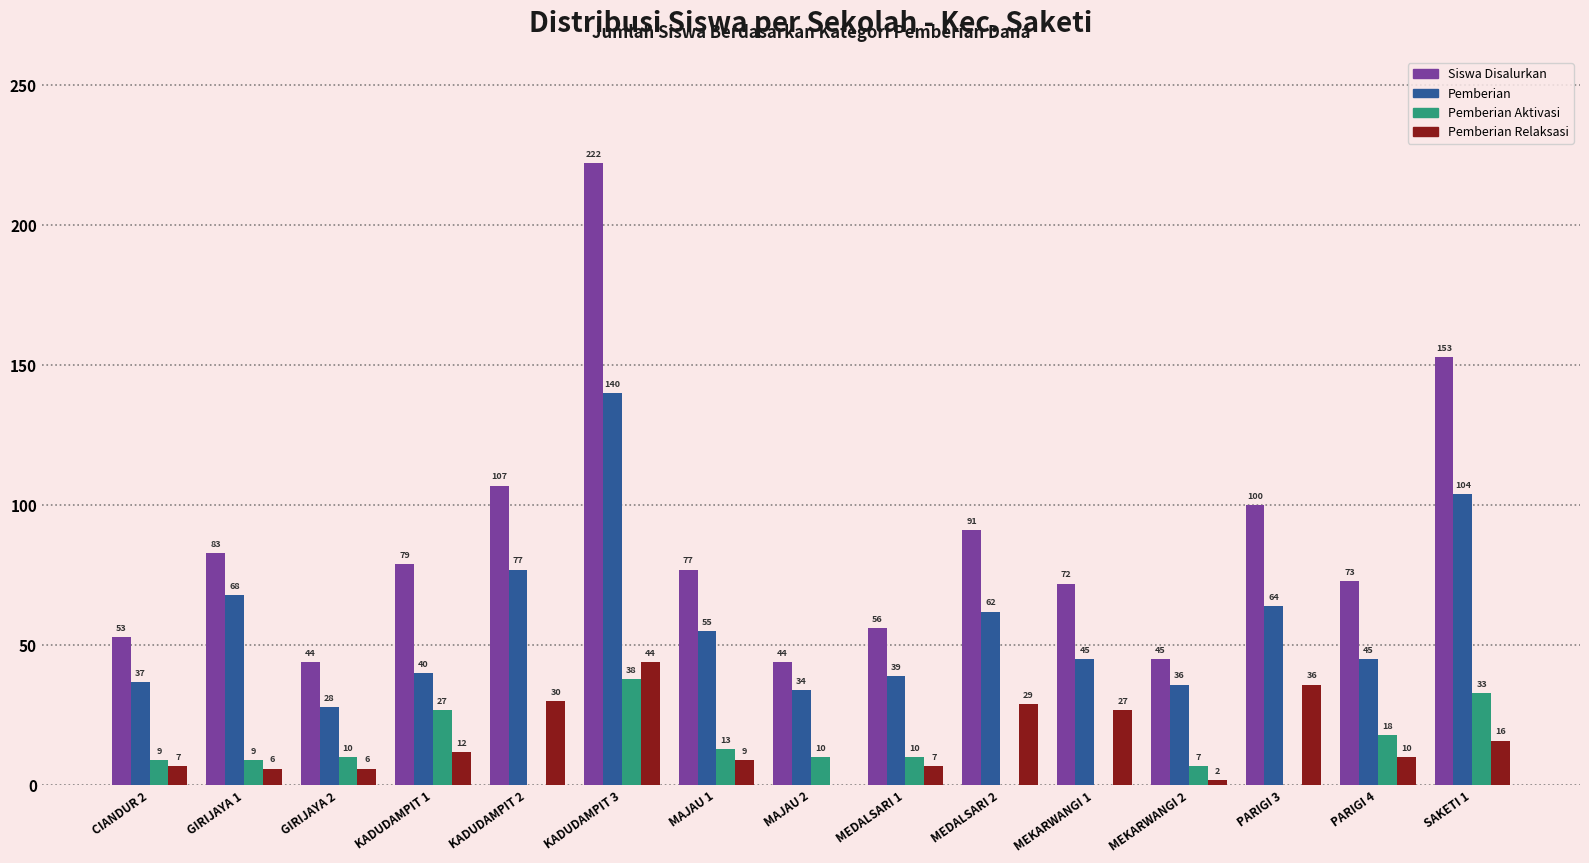

True or false: Pemberian Relaksasi has a value of 10 at PARIGI 4.

True